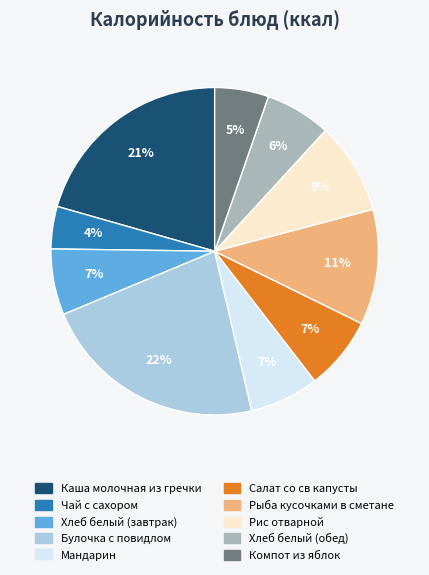

How many slices are in this pie chart?

10